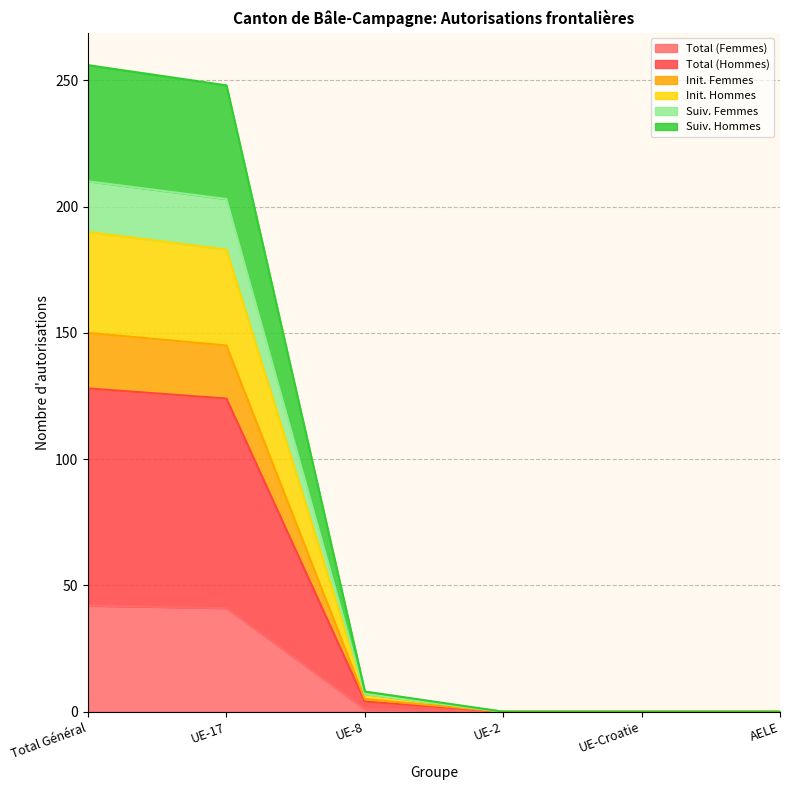

List the labels in order of Suiv. Hommes value, largest first.

Total Général, UE-17, UE-8, UE-2, UE-Croatie, AELE